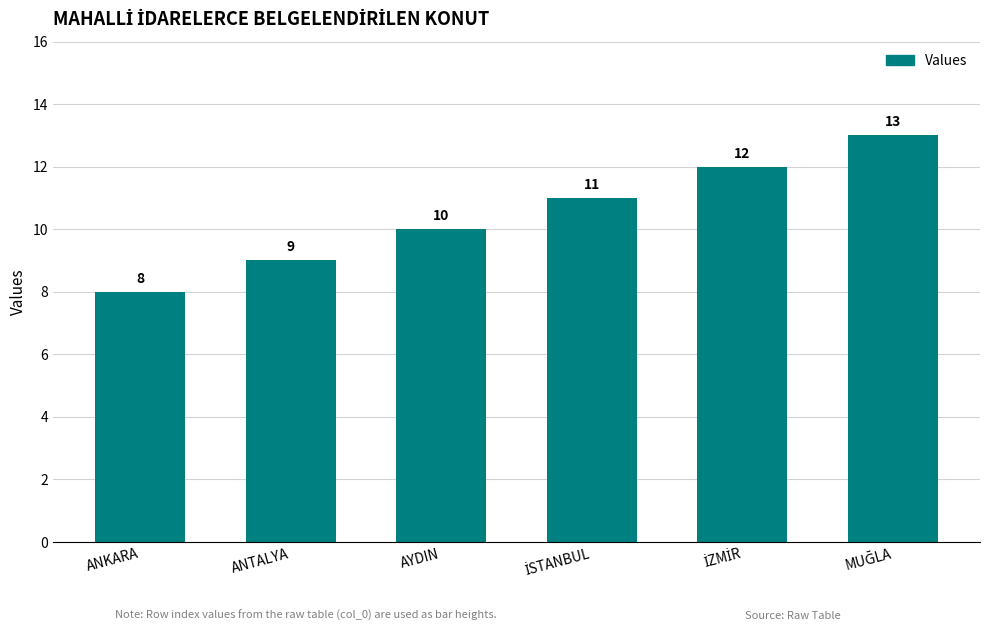

Reading left to right, what are all the values shown in this chart?

8	9	10	11	12	13